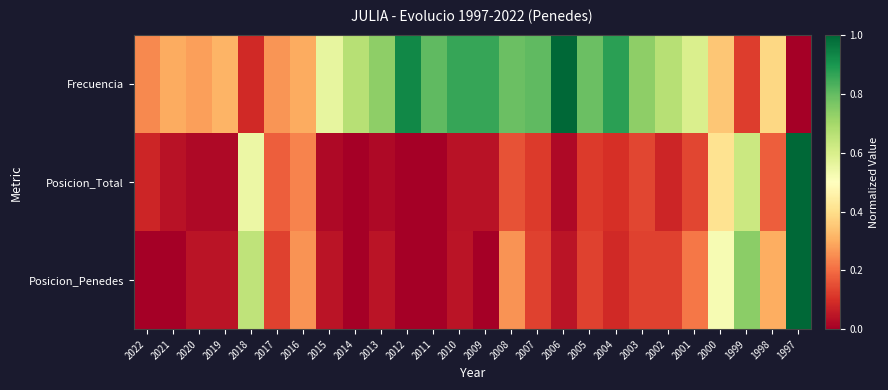

Reading left to right, what are all the values shown in this chart?

Frecuencia: 2022=0.2	2021=0.3	2020=0.3	2019=0.3	2018=0.1	2017=0.3	2016=0.3	2015=0.6	2014=0.7	2013=0.7	2012=0.9	2011=0.8	2010=0.9	2009=0.9	2008=0.8	2007=0.8	2006=1.0	2005=0.8	2004=0.9	2003=0.7	2002=0.7	2001=0.6	2000=0.4	1999=0.1	1998=0.4	1997=0.0
Posicion_Total: 2022=0.1	2021=0.0	2020=0.0	2019=0.0	2018=0.5	2017=0.2	2016=0.2	2015=0.0	2014=0.0	2013=0.0	2012=0.0	2011=0.0	2010=0.0	2009=0.0	2008=0.2	2007=0.1	2006=0.0	2005=0.1	2004=0.1	2003=0.1	2002=0.1	2001=0.1	2000=0.4	1999=0.6	1998=0.2	1997=1.0
Posicion_Penedes: 2022=0.0	2021=0.0	2020=0.0	2019=0.0	2018=0.7	2017=0.1	2016=0.3	2015=0.0	2014=0.0	2013=0.0	2012=0.0	2011=0.0	2010=0.0	2009=0.0	2008=0.3	2007=0.1	2006=0.0	2005=0.1	2004=0.1	2003=0.1	2002=0.1	2001=0.2	2000=0.5	1999=0.7	1998=0.3	1997=1.0